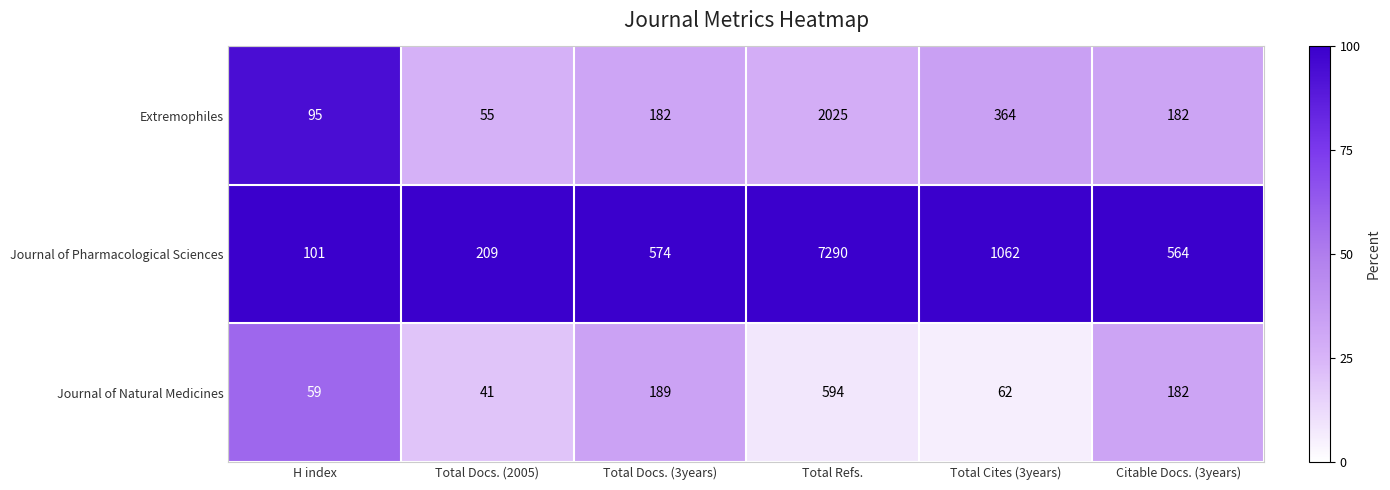

Where is Extremophiles nearest to the value 1040?

Total Cites (3years)